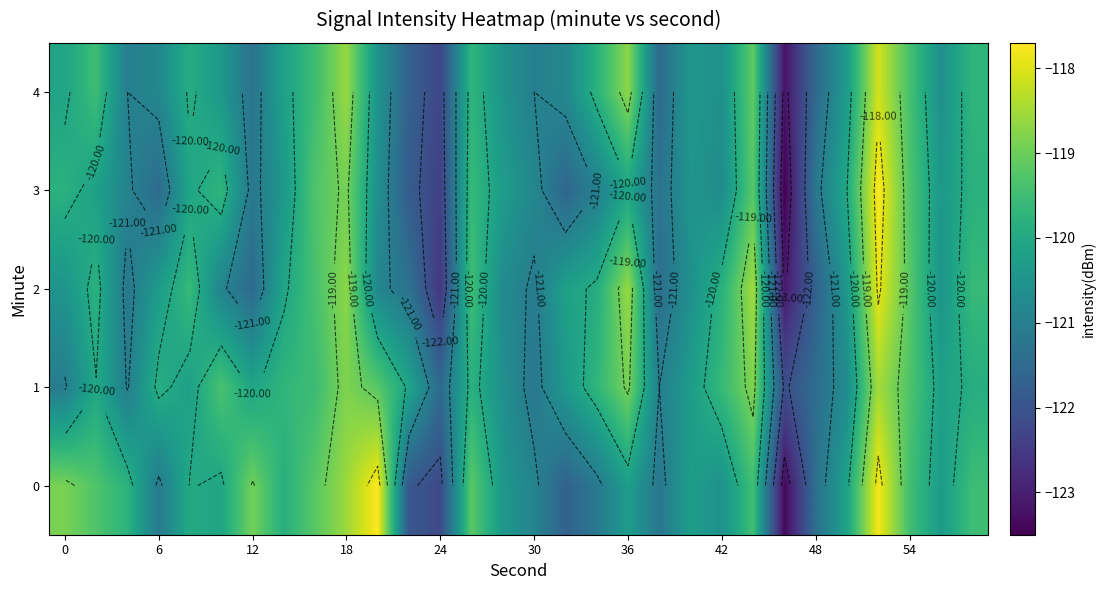

Which series has the largest total across all categories?

row_1